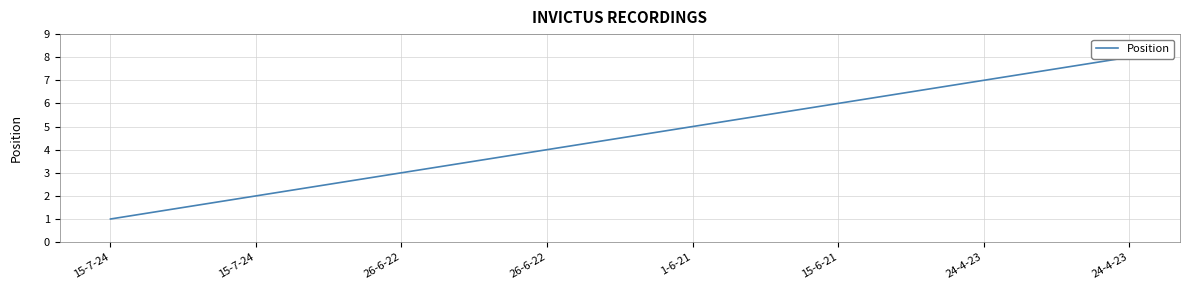

What is the difference between the maximum and minimum values?

7